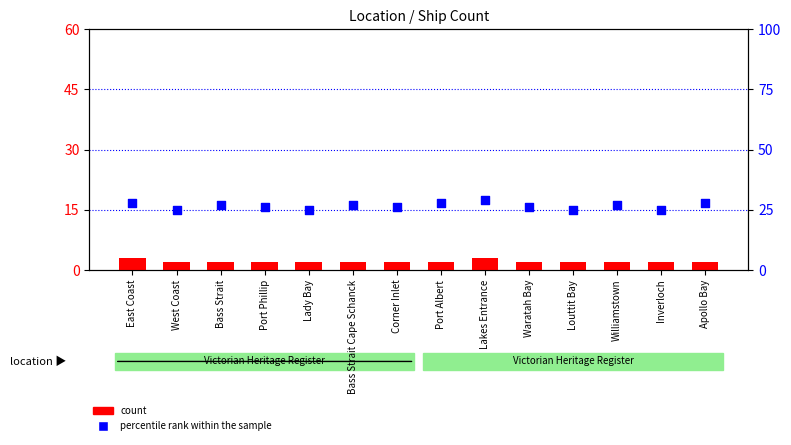

Which series contains the highest Y value?

percentile rank within the sample